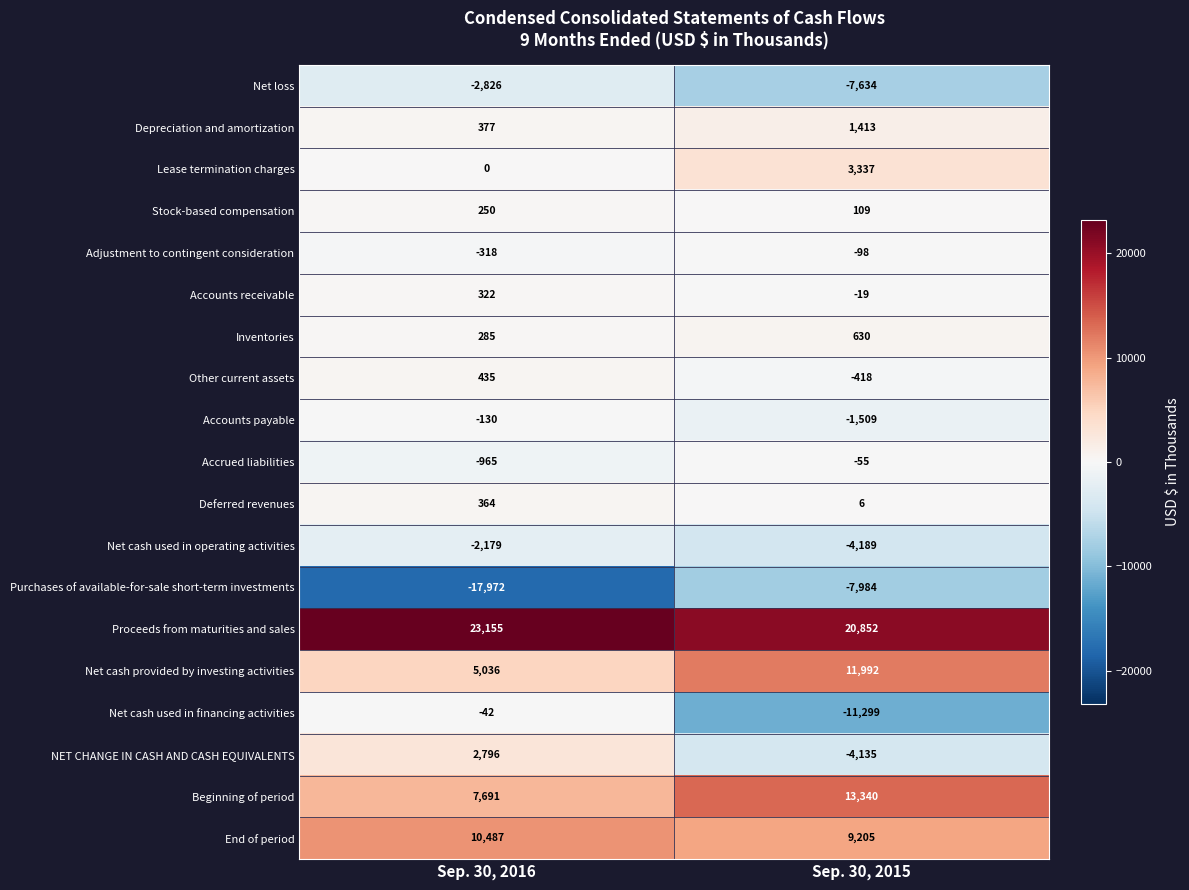

What is the total value across all series at Sep. 30, 2015?

23544